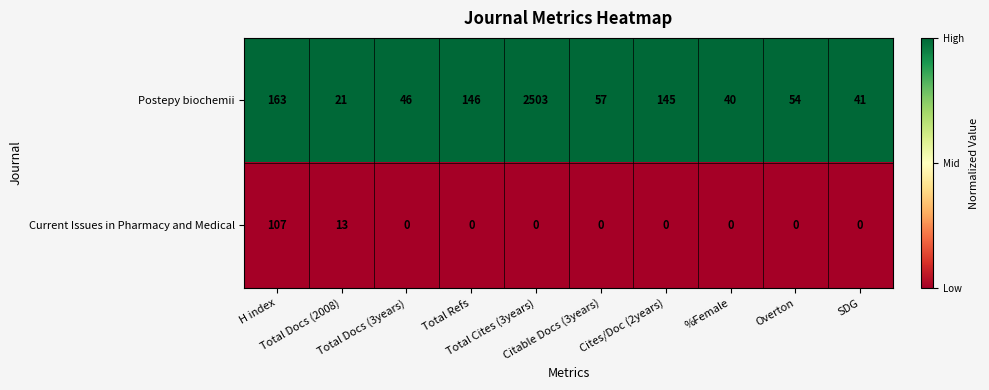

Which series has the largest total across all categories?

Postepy biochemii